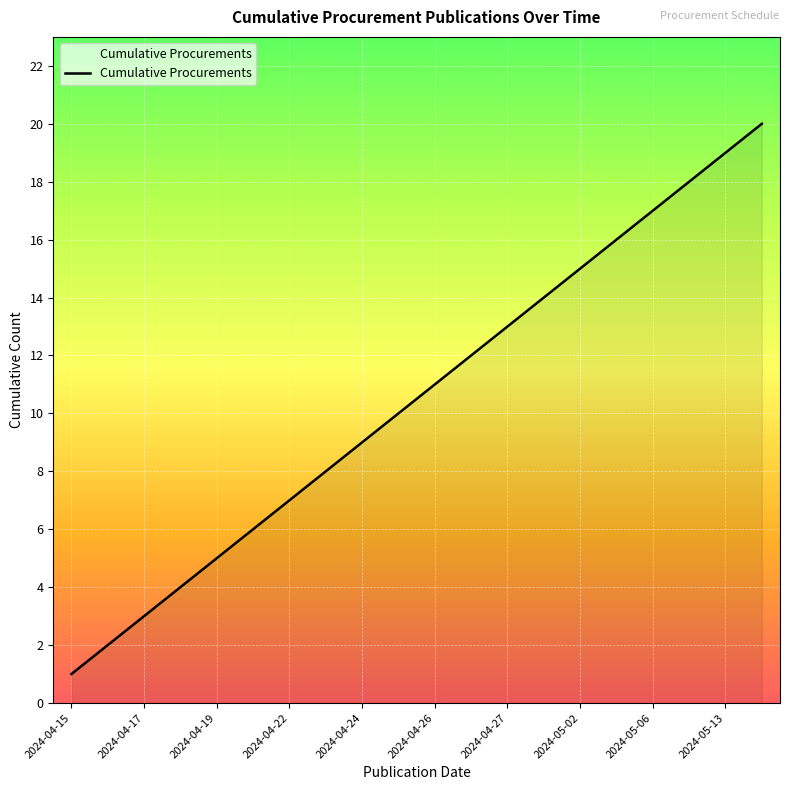

Does the chart have visible grid lines?

Yes